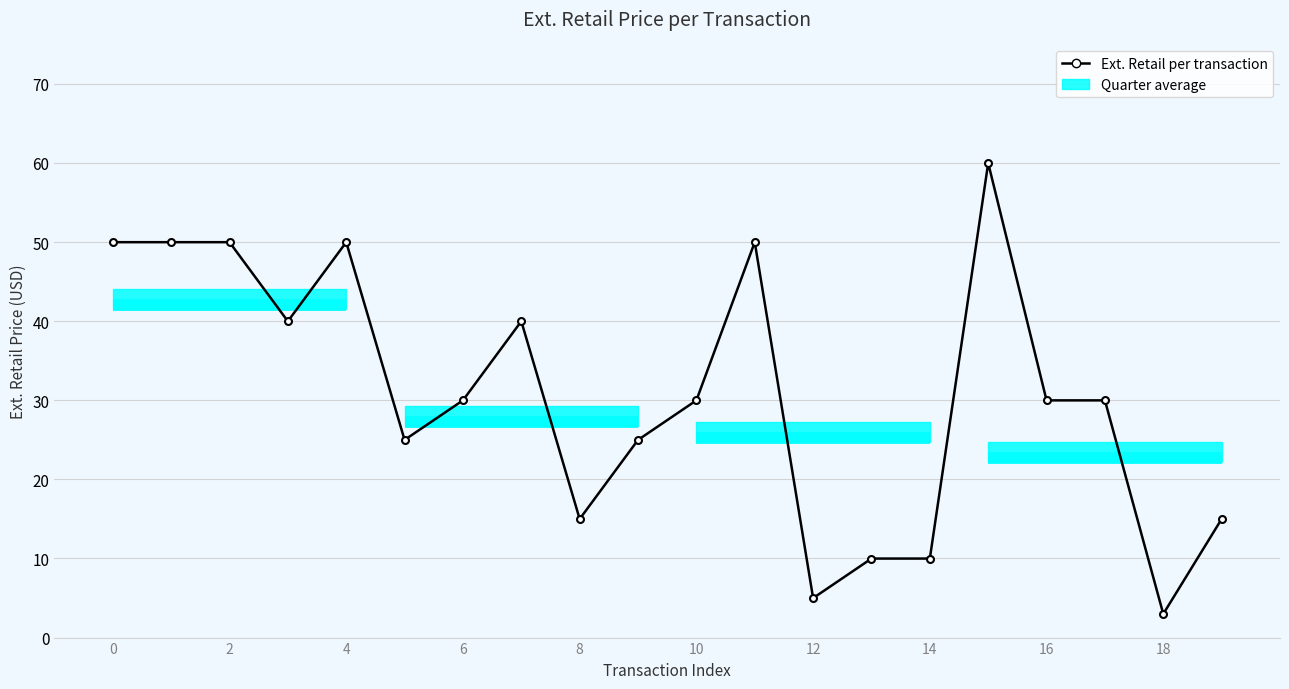

What is the difference between the maximum and minimum values?

57.0